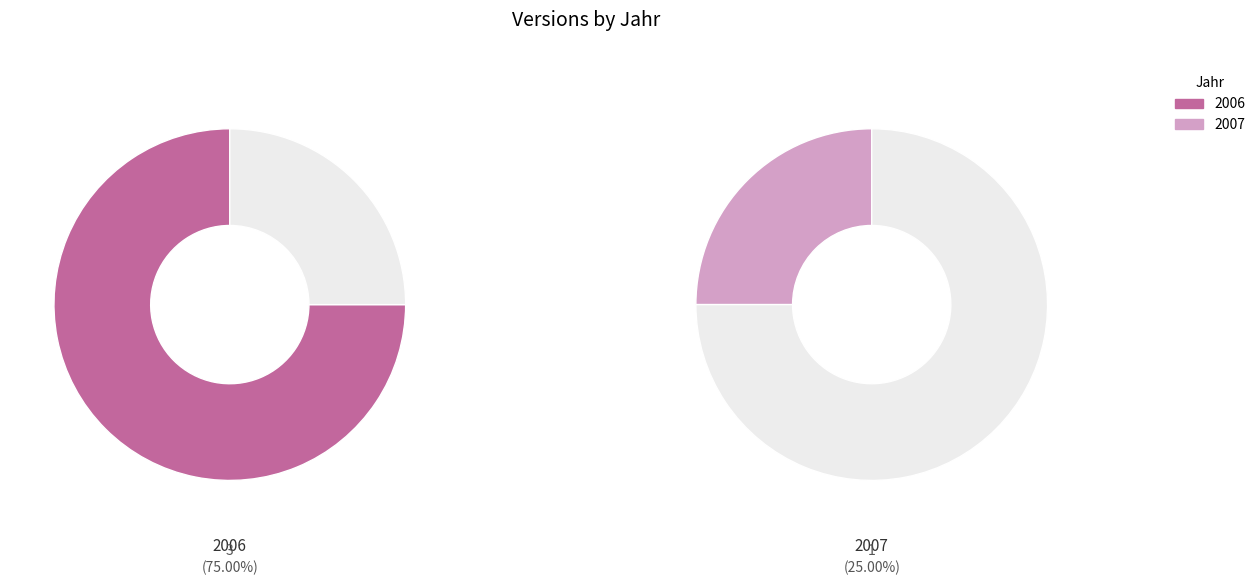

Which has a higher value, 2007 or 2006?

2006